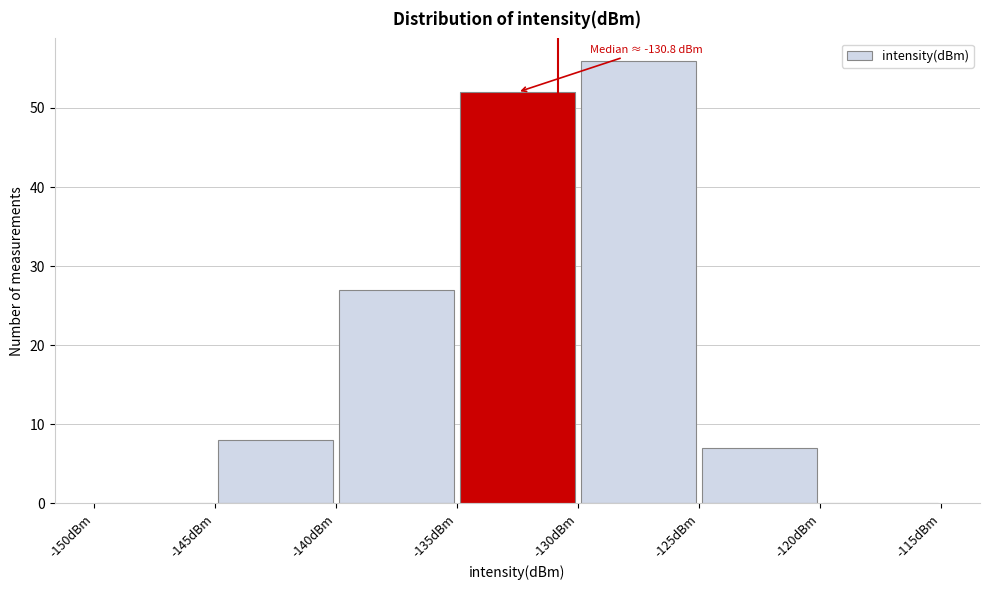

Which range on the x-axis has the tallest bar?

-130 to -125